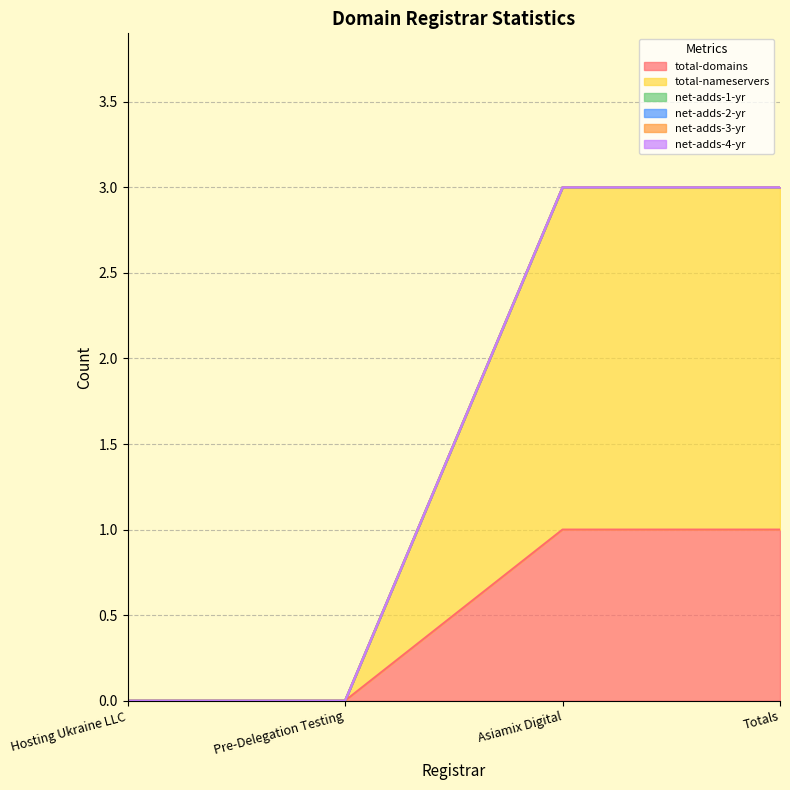

Reading left to right, what are all the values shown in this chart?

total-domains: 0	0	1	1
total-nameservers: 0	0	2	2
net-adds-1-yr: 0	0	0	0
net-adds-2-yr: 0	0	0	0
net-adds-3-yr: 0	0	0	0
net-adds-4-yr: 0	0	0	0